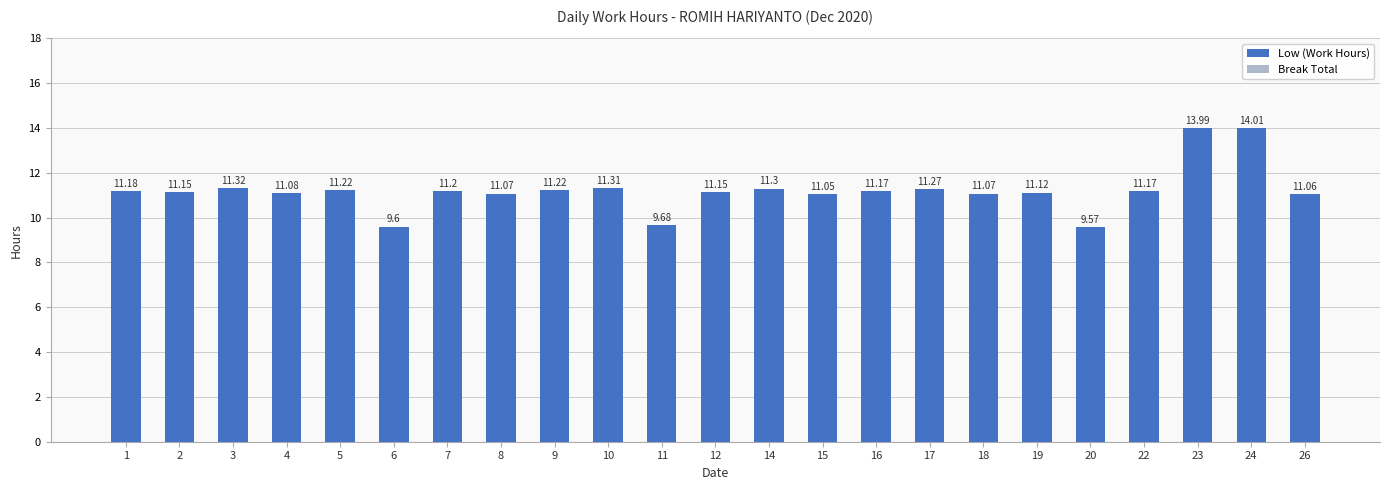

How many categories are shown in the chart?

23